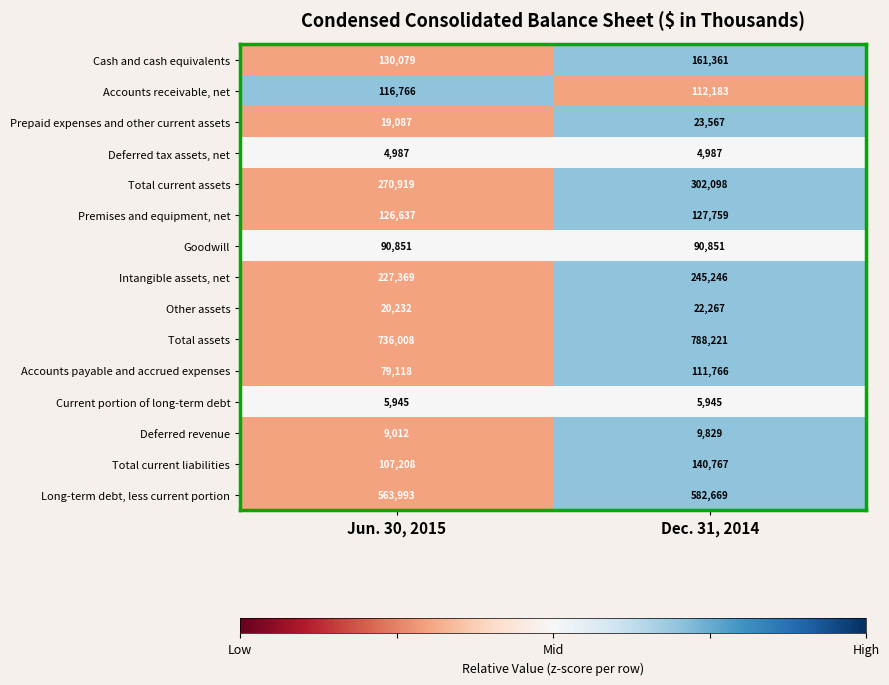

Which series has the largest range (max minus min)?

Total assets